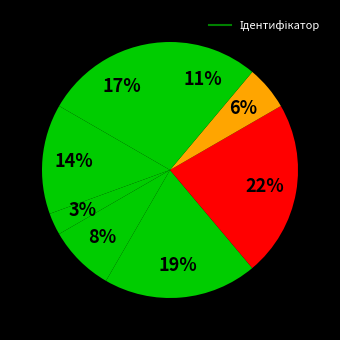

Count the number of slices in the pie.

8